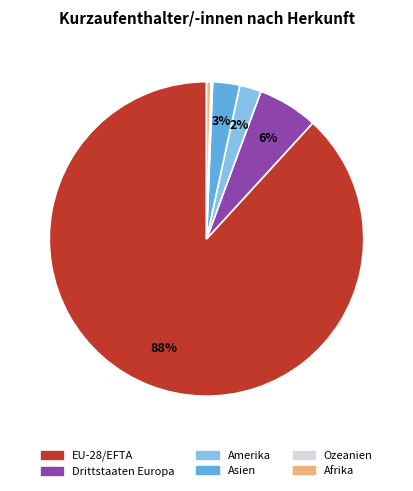

What percentage is the Drittstaaten Europa slice, to the nearest percent?

6%